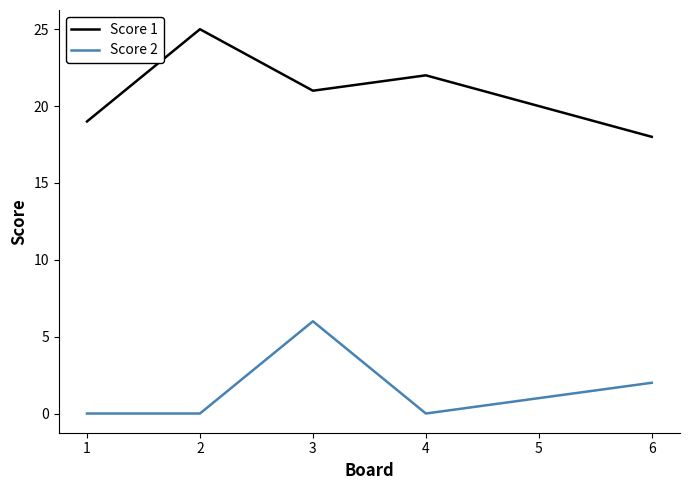

At which label does Score 2 first exceed 1?

3